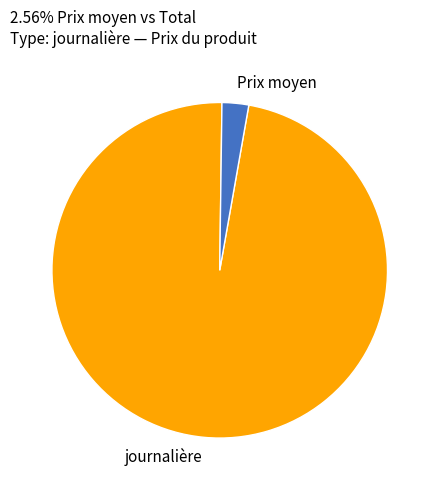

How many segments does this pie chart have?

2